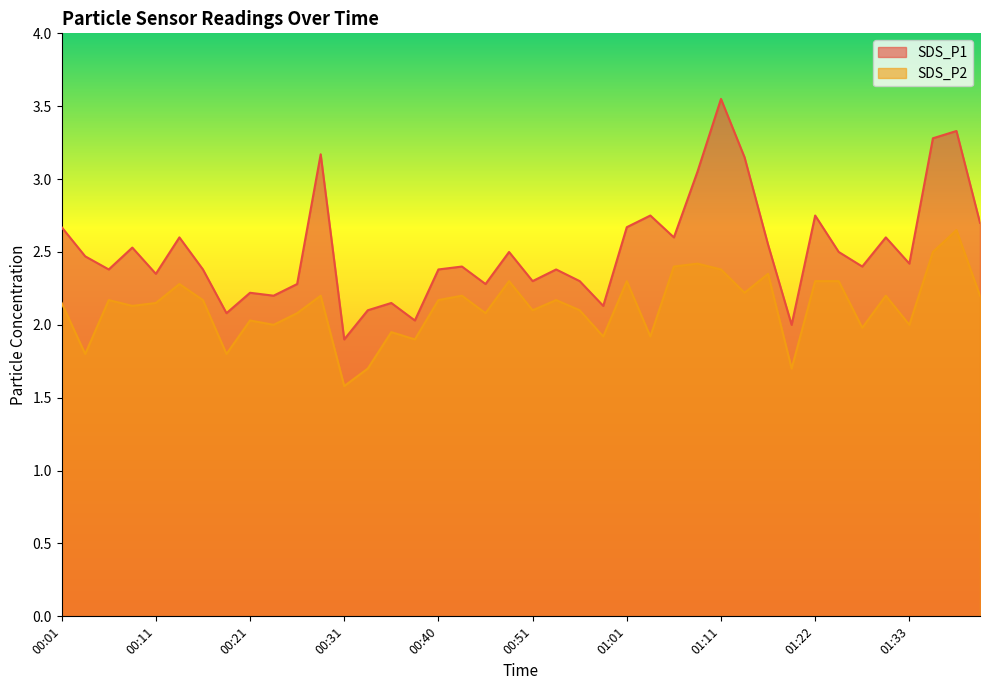

Is the value of SDS_P2 at 01:28 greater than the value of SDS_P1 at 00:28?

No